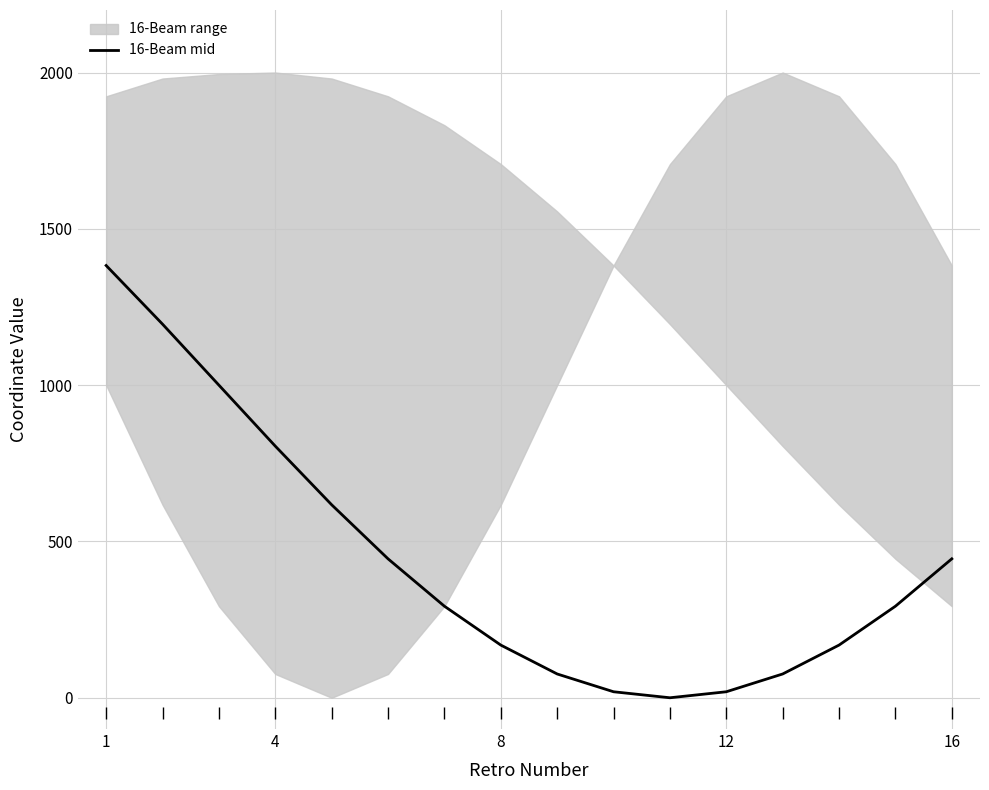

What is the maximum value for 16-Beam mid?

1382.7